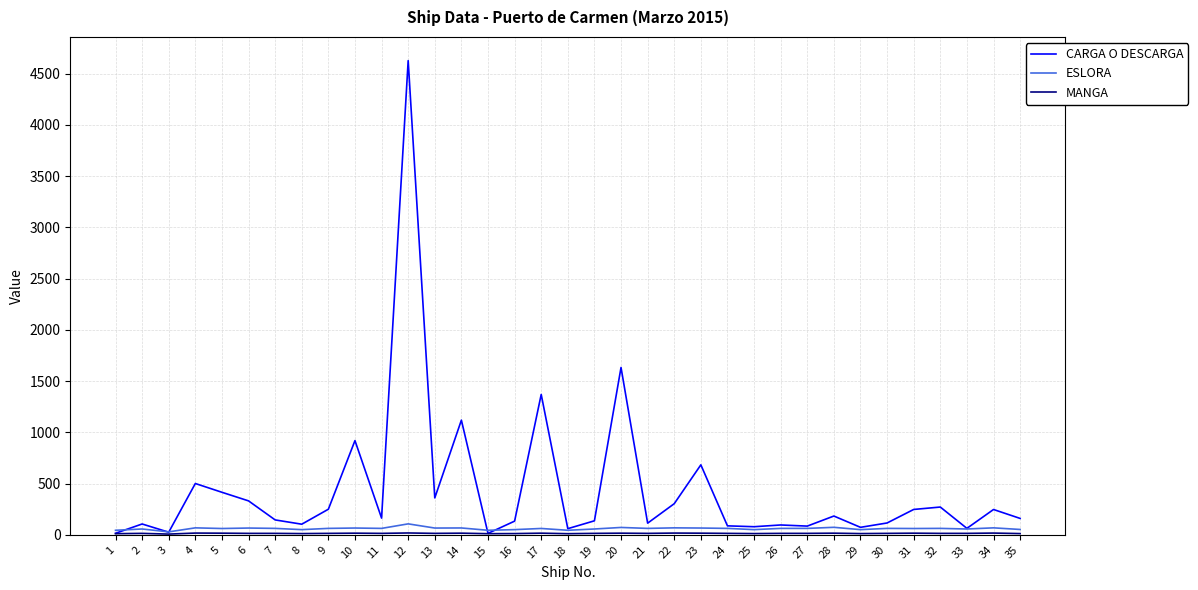

Between which two adjacent categories do ESLORA and CARGA O DESCARGA first intersect?

1 and 2